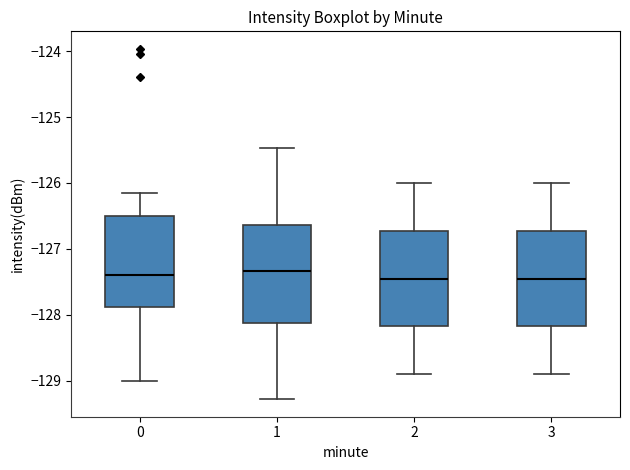

Reading left to right, transcribe this box plot: for each box, give where its median line is, the range the box spans, and where its two whiskers end, as read against the y-axis. The values are not printed on the chart, so give them approximately, as read against the axis.

0: median -127.4, box -127.9 to -126.5, whiskers -129.0 to -126.2
1: median -127.3, box -128.1 to -126.6, whiskers -129.3 to -125.5
2: median -127.4, box -128.2 to -126.7, whiskers -128.9 to -126.0
3: median -127.4, box -128.2 to -126.7, whiskers -128.9 to -126.0